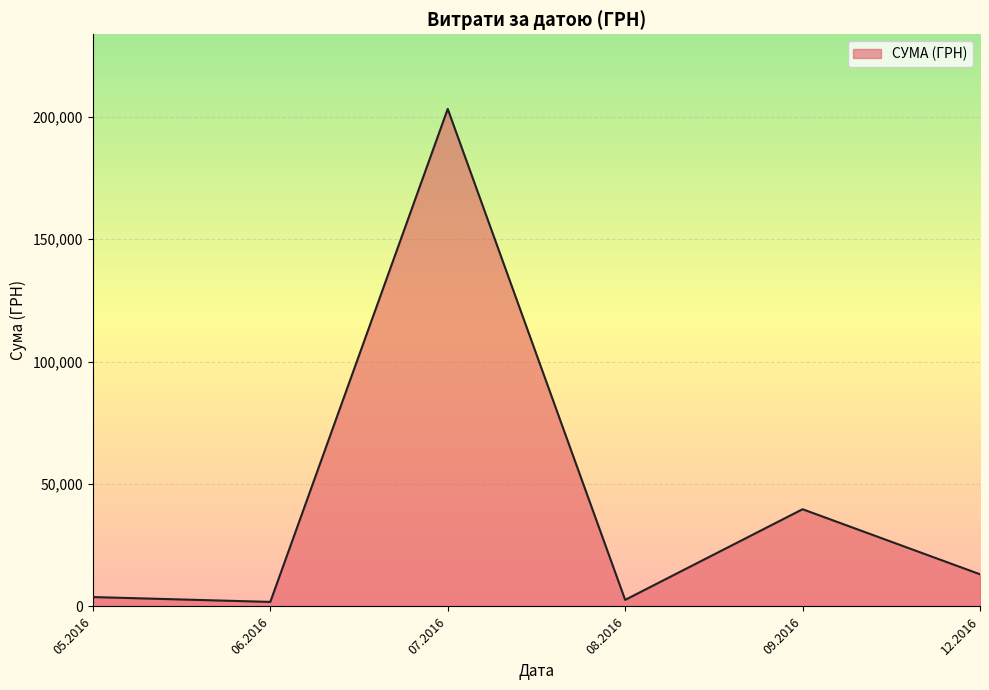

Is it true that the value at 09.2016 is 62223.6?

False